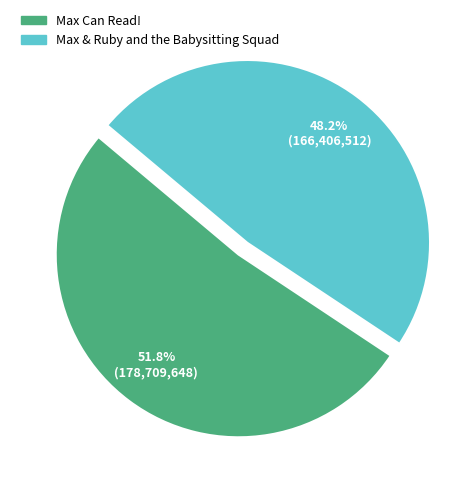

True or false: Max & Ruby and the Babysitting Squad accounts for 43% of the total.

False